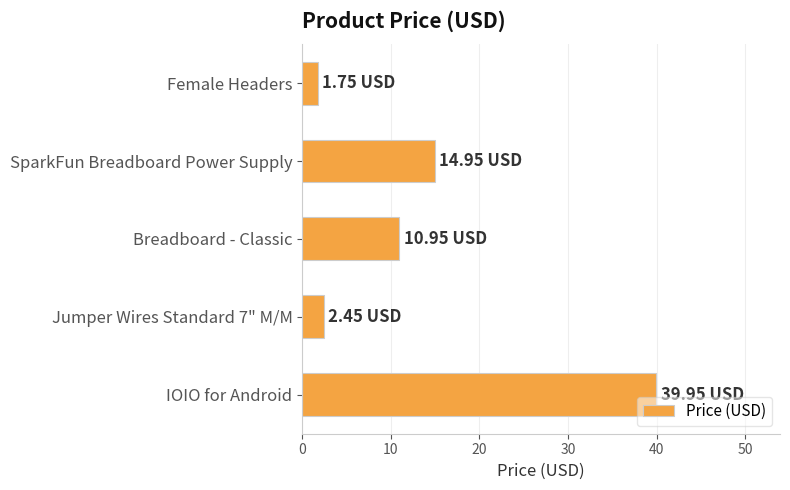

What is the maximum value shown in the chart?

40.0